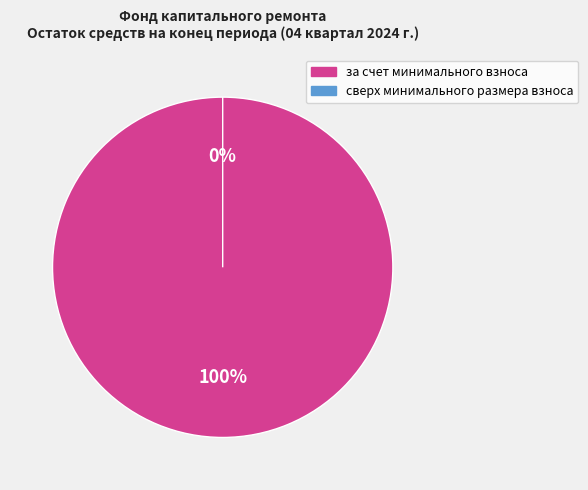

The за счет минимального взноса slice represents 100% of the pie. True or false?

True